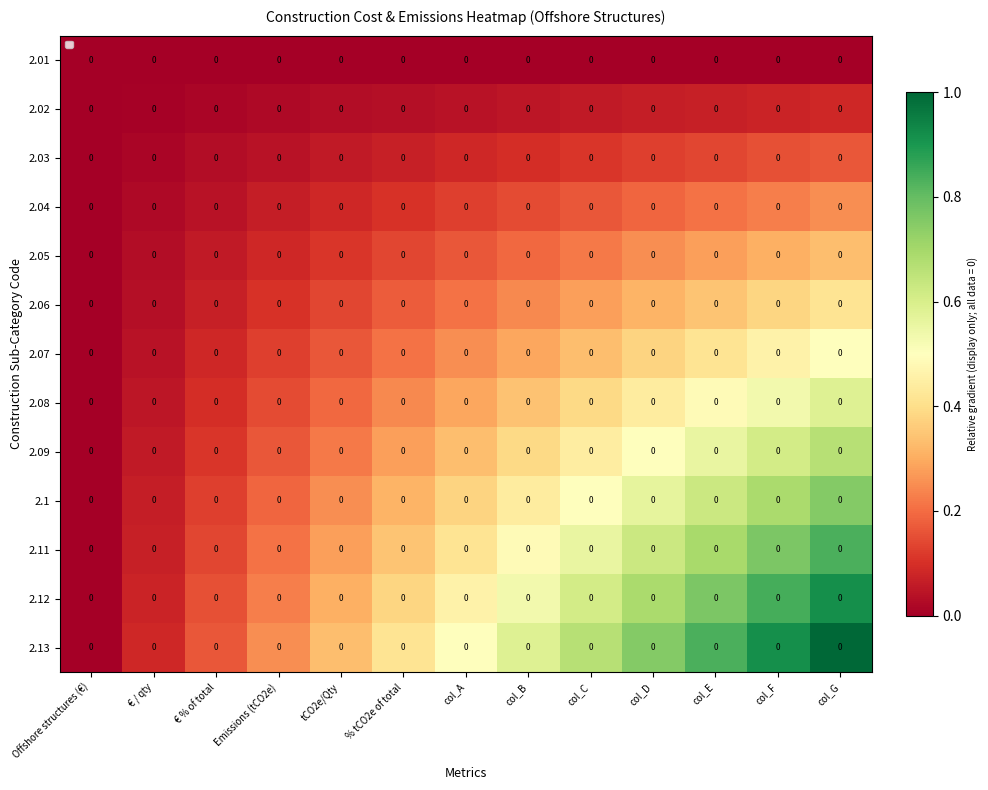

How many categories are shown in the chart?

13